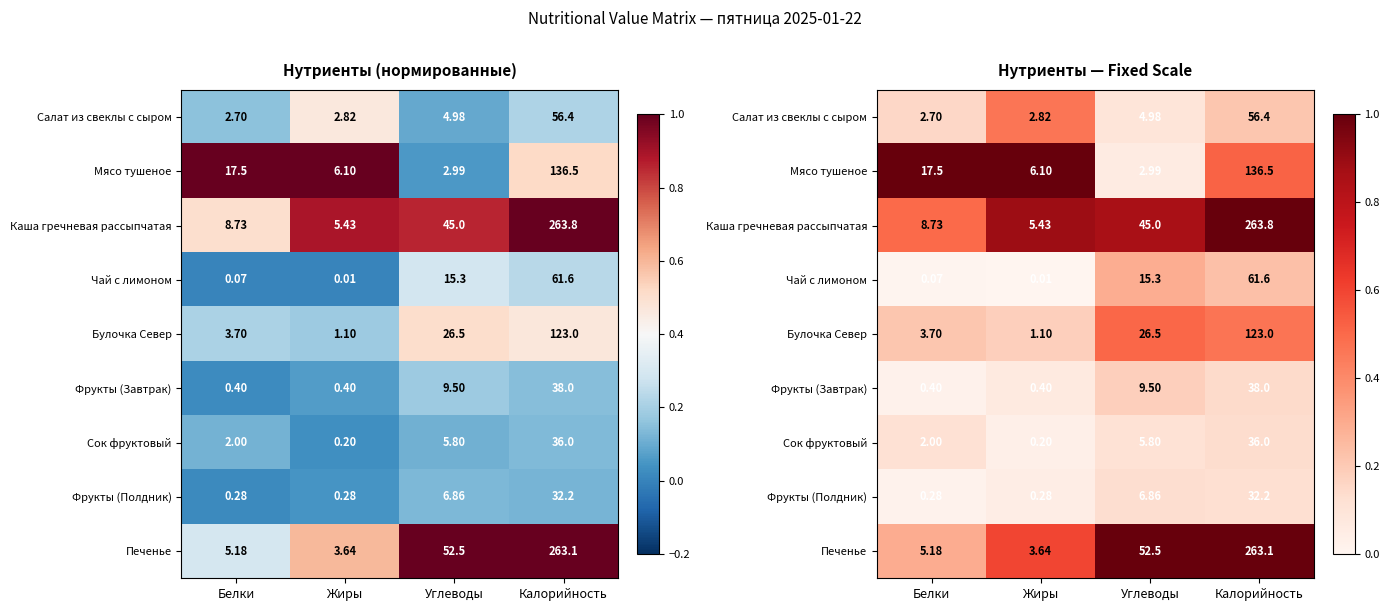

Where is Чай с лимоном nearest to the value 0?

Жиры